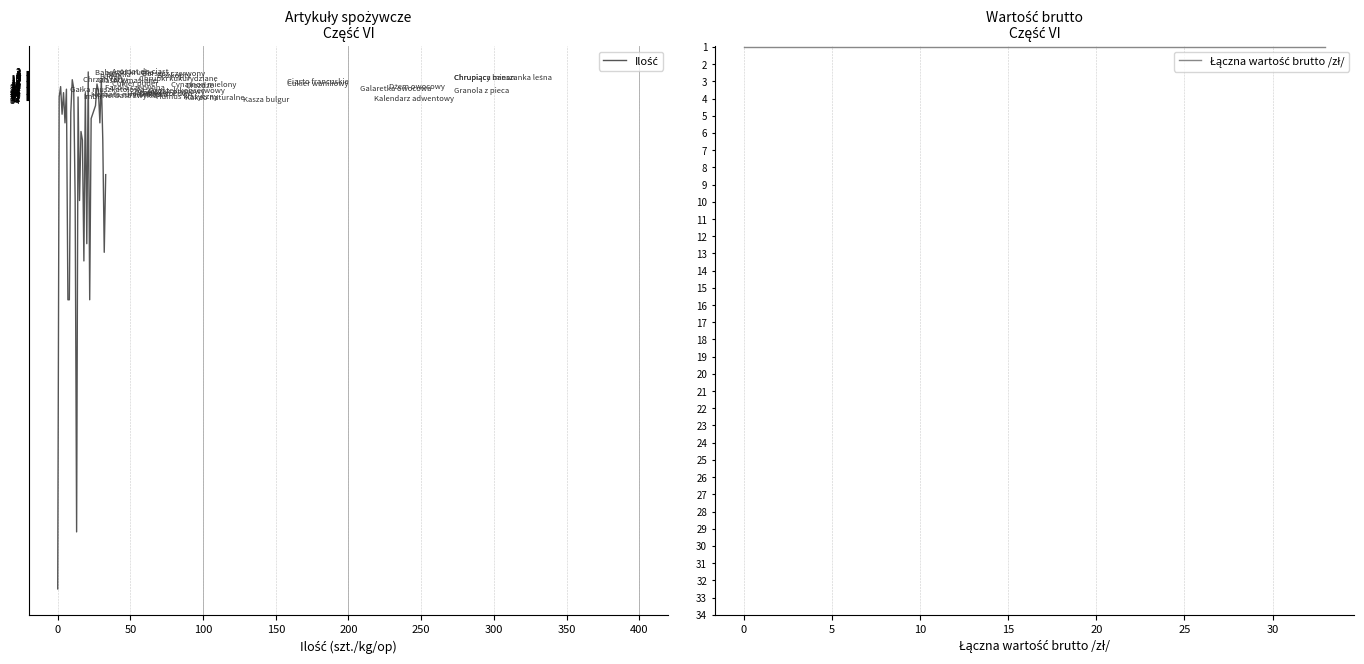

True or false: Łączna wartość brutto /zł/ has more than 2 points higher than both neighbors.

False